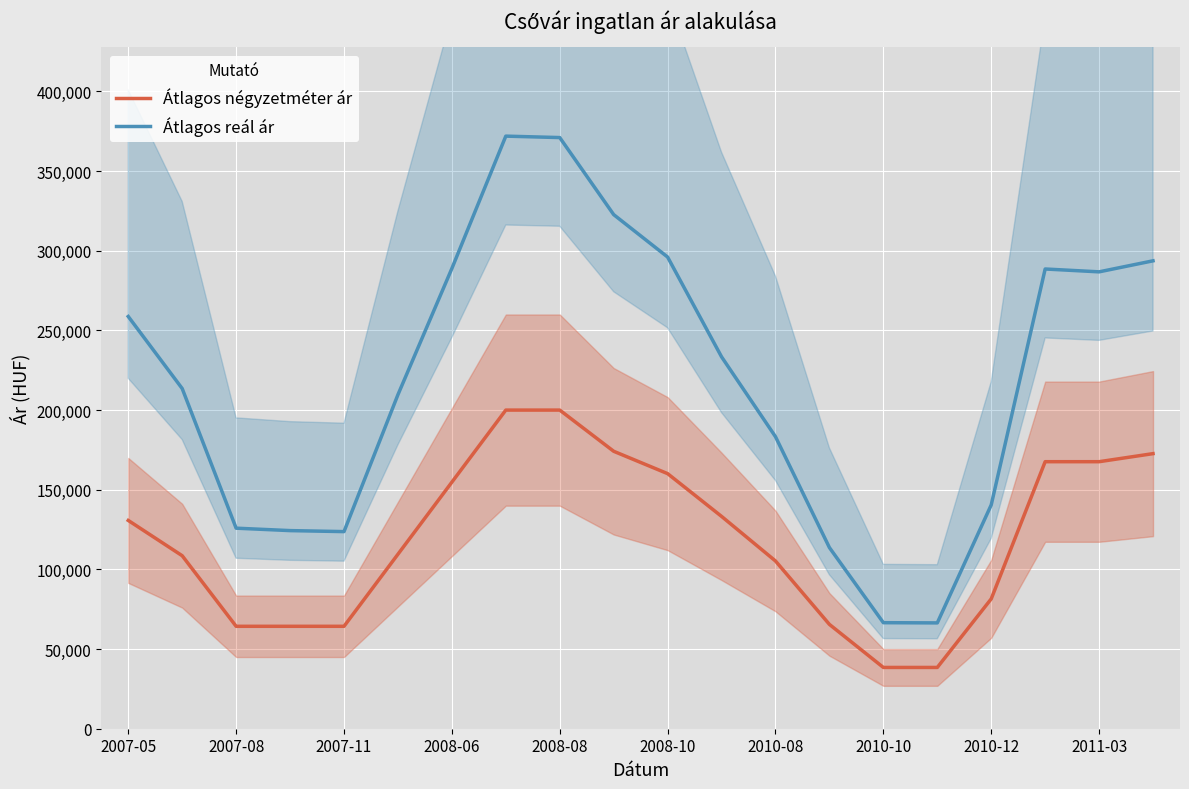

True or false: Átlagos négyzetméter ár has more than 1 points higher than both neighbors.

False